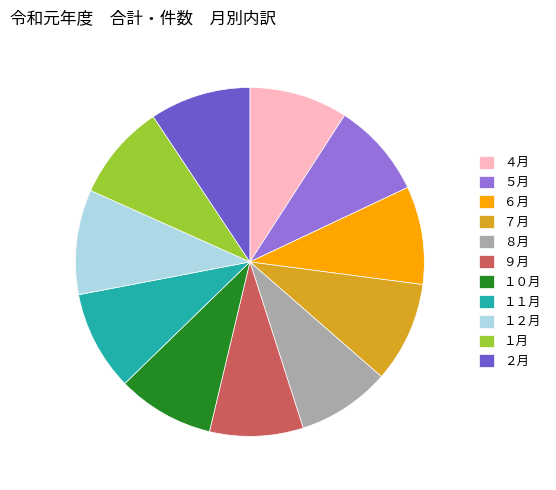

Approximately how many times larger is the value at １月 compared to ８月?

1.0